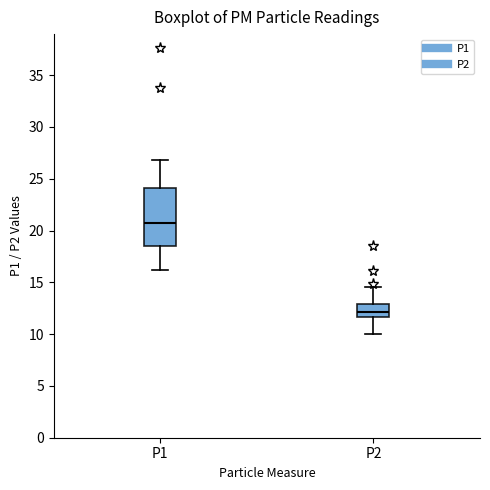

Comparing the boxes themselves (not the whiskers), which one is the tallest?

P1